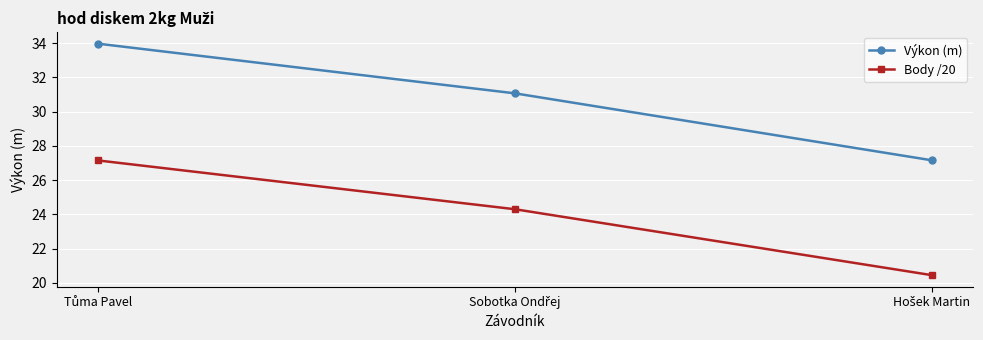

How many data points in Body /20 are above 24?

2